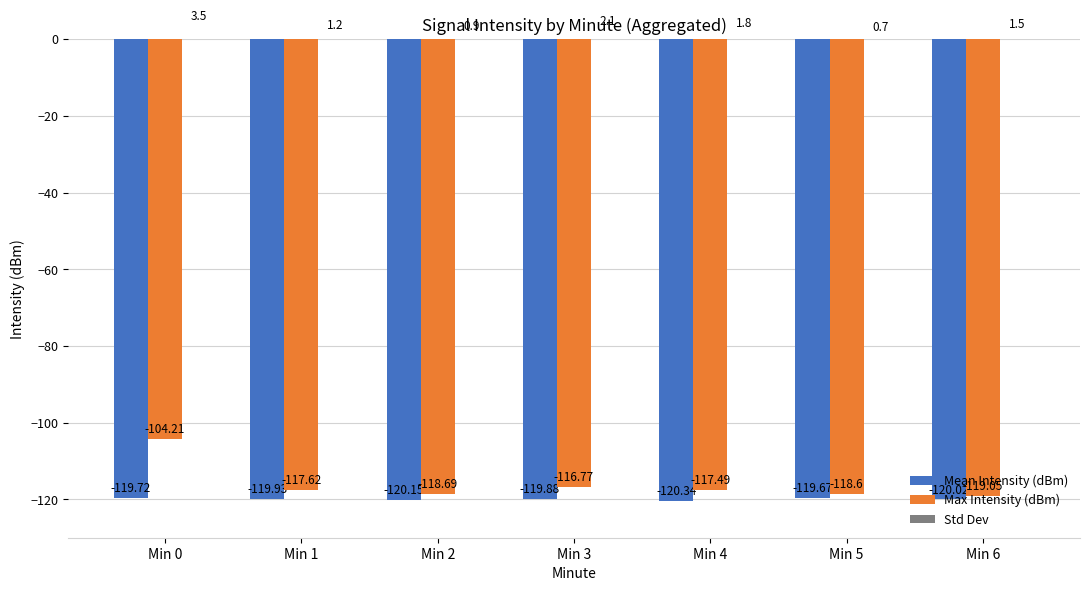

How many bars are there in each group?

3